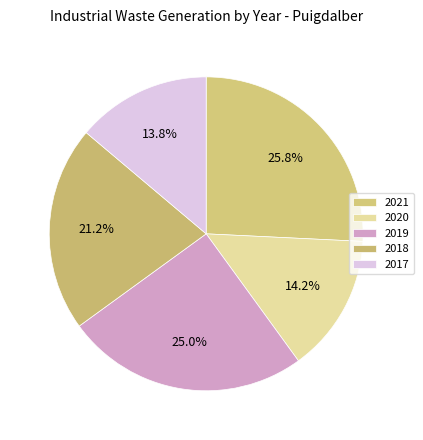

Which slice is the largest?

2021